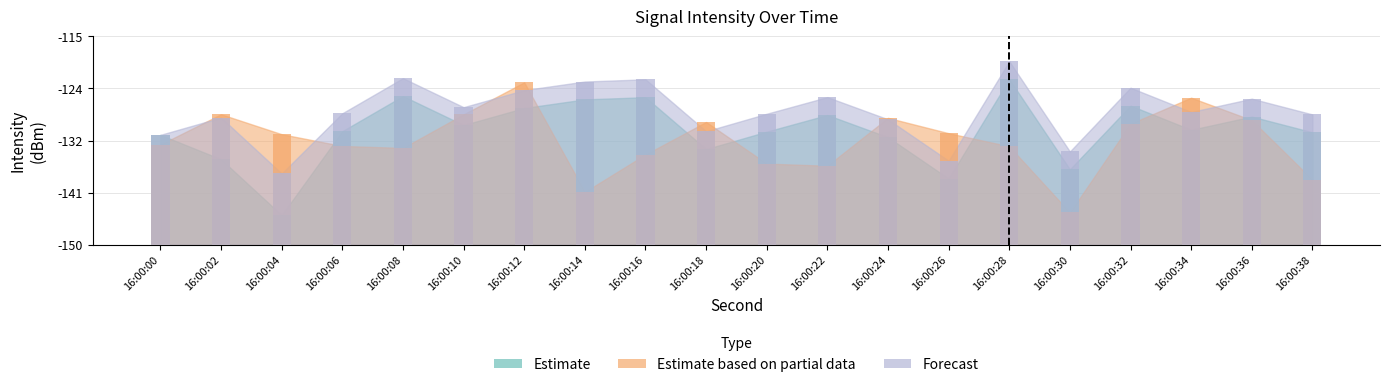

Reading left to right, extract all data points from this chart.

Estimate: 18.5	14.4	5.0	19.1	25.0	20.1	23.0	24.4	24.8	16.1	19.0	21.8	18.1	11.1	27.8	12.7	23.4	19.3	21.5	18.9
Estimate based on partial data: 16.8	21.9	18.6	16.6	16.3	21.9	27.3	8.9	15.2	20.6	13.6	13.3	21.3	18.7	16.5	5.4	20.3	24.7	20.9	10.9
Forecast: 18.5	21.4	12.0	22.1	28.0	23.1	26.0	27.4	27.8	19.1	22.0	24.8	21.1	14.1	30.8	15.7	26.4	22.3	24.5	21.9